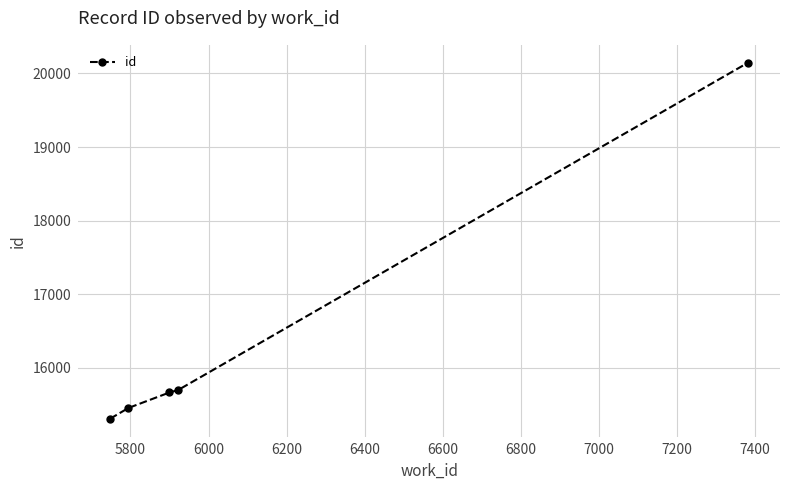

What is the value of the 1st point from the left?

15311